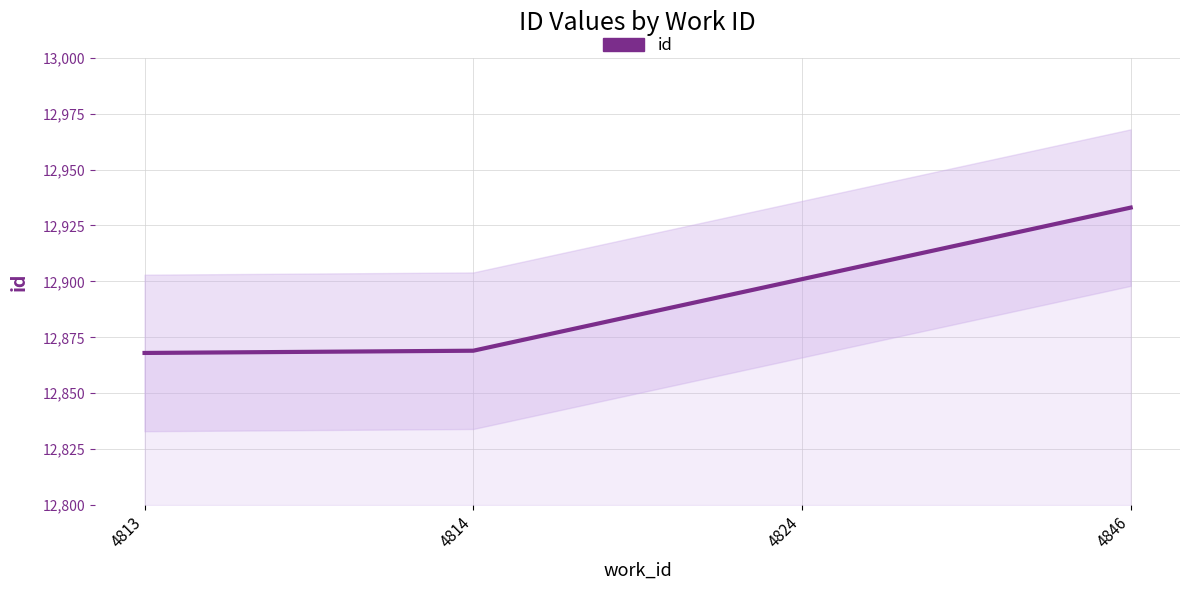

What is the change in value from 4814 to 4824?

+32